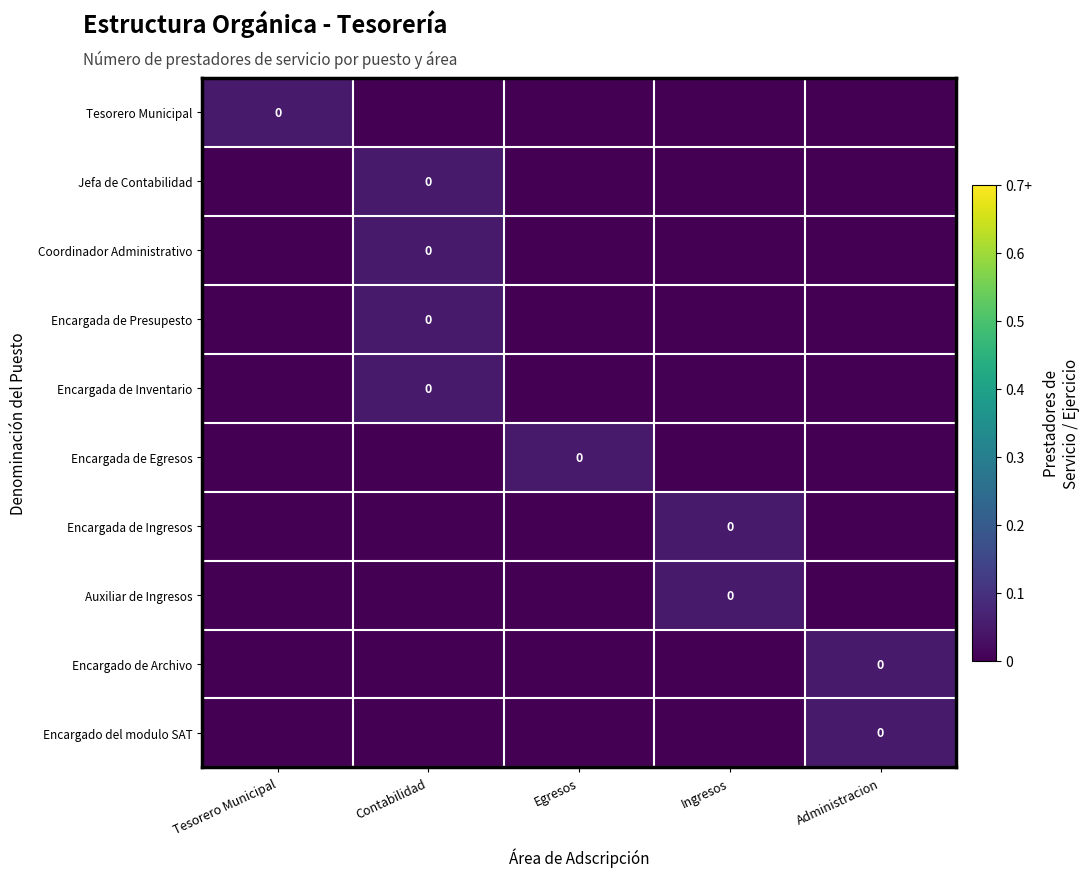

Where is Tesorero Municipal nearest to the value 0?

Contabilidad